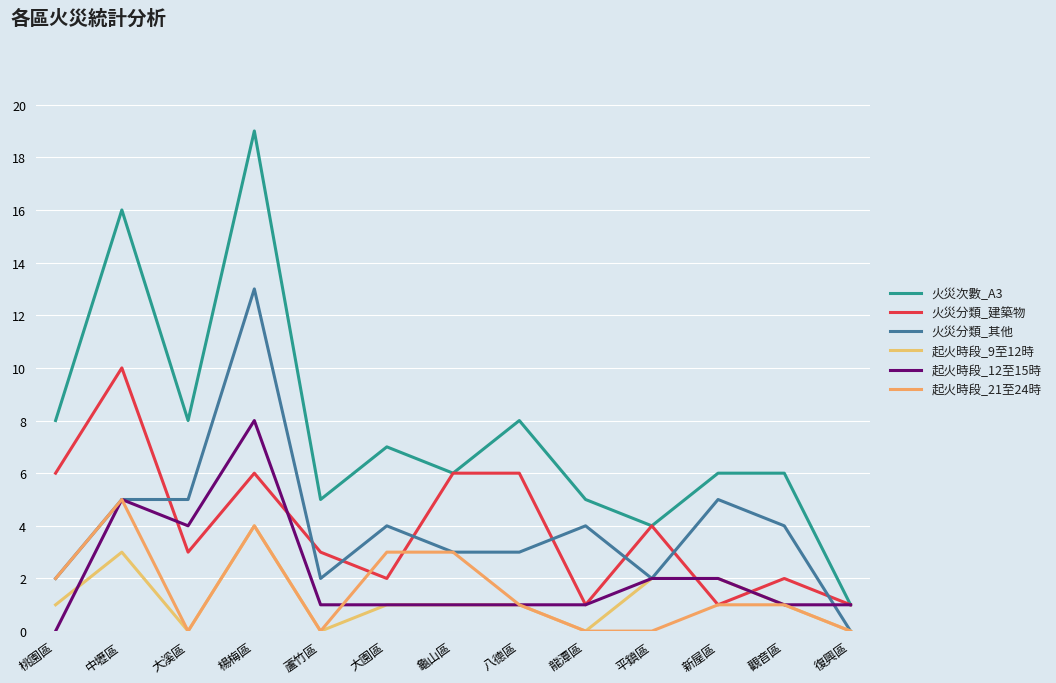

What is the lowest value of the 火災分類_建築物 series?

1